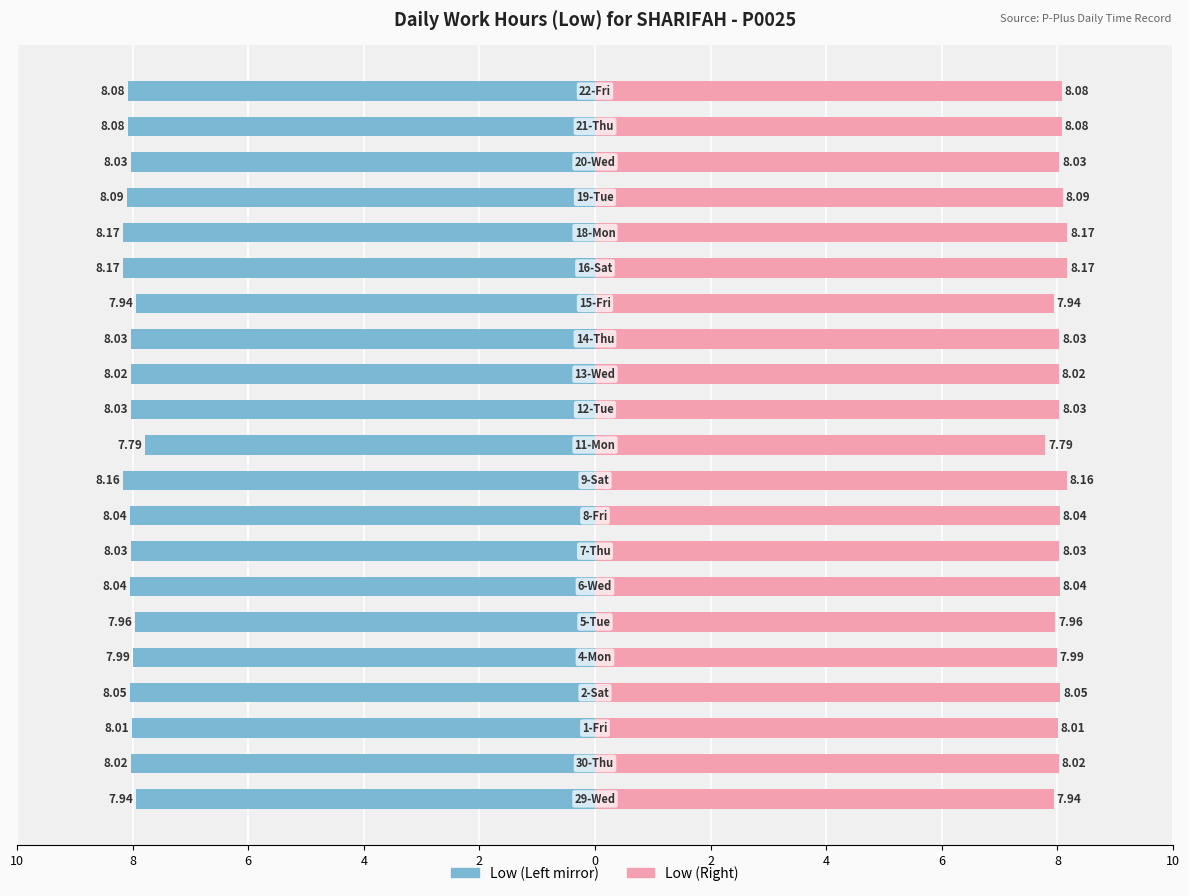

Which series has the largest total across all categories?

Low Hours (Right)